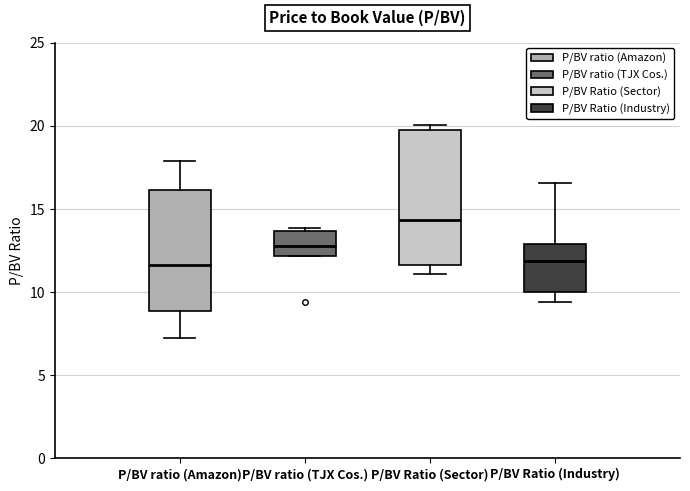

Where is the upper edge of the box for P/BV Ratio (Sector) on the y-axis? The values are not printed on the chart, so give them approximately, as read against the axis.

20.0